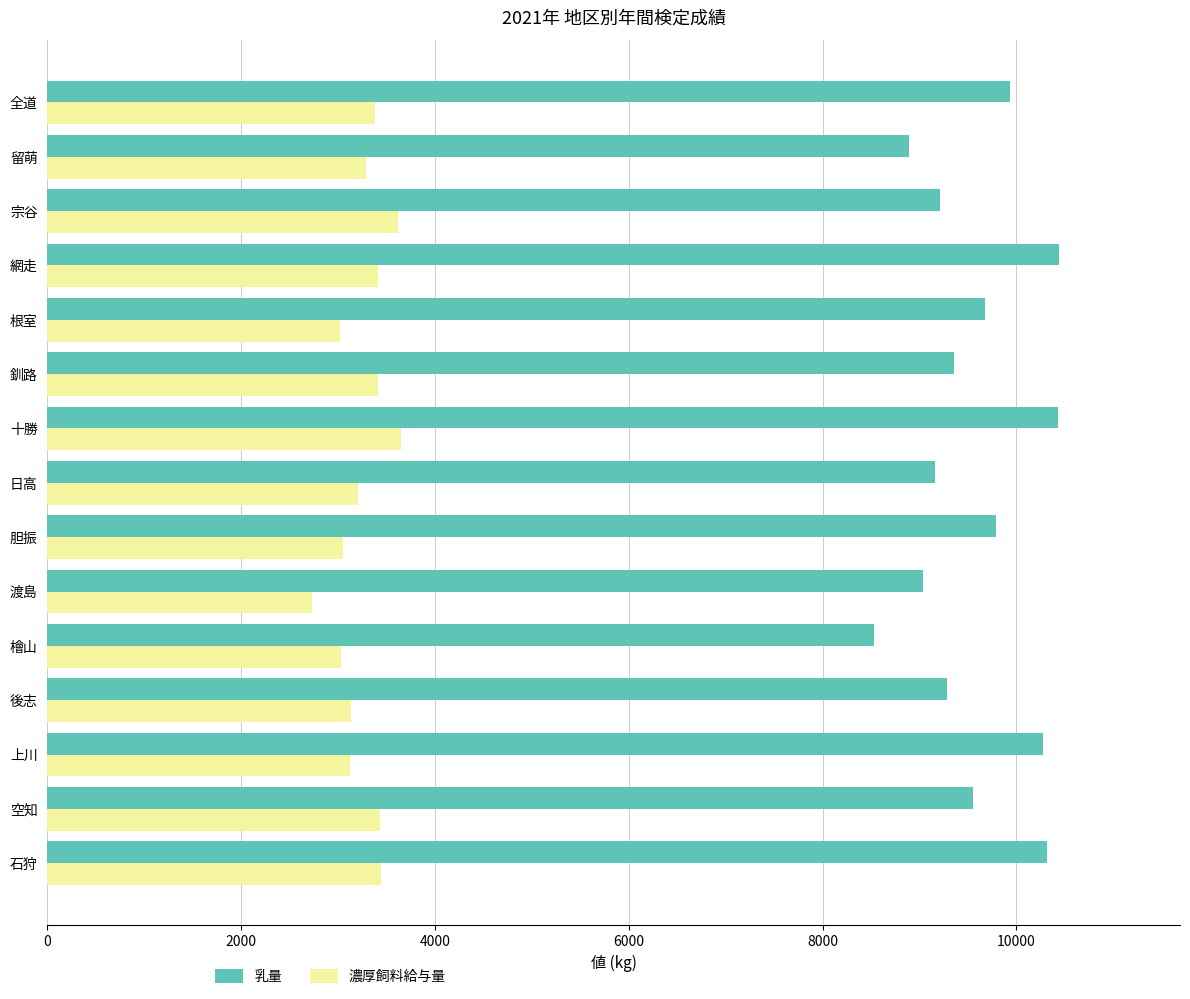

At which category is the sum across all series the highest?

十勝